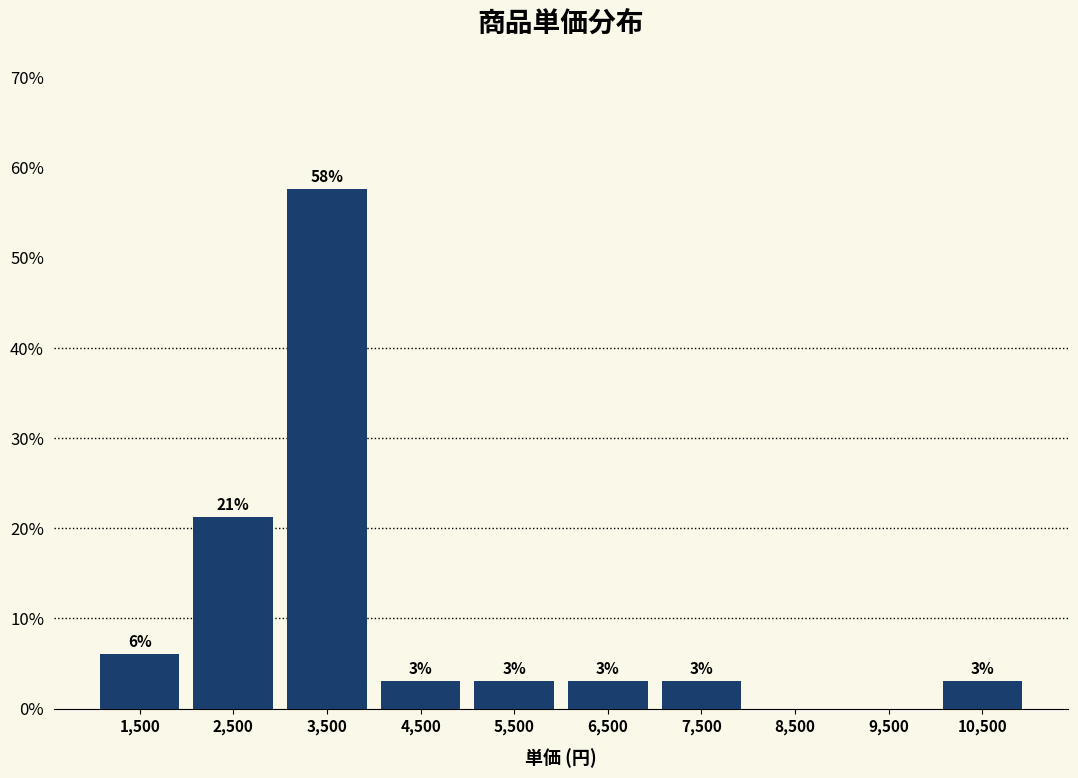

Which range on the x-axis has the tallest bar?

3000 to 4000